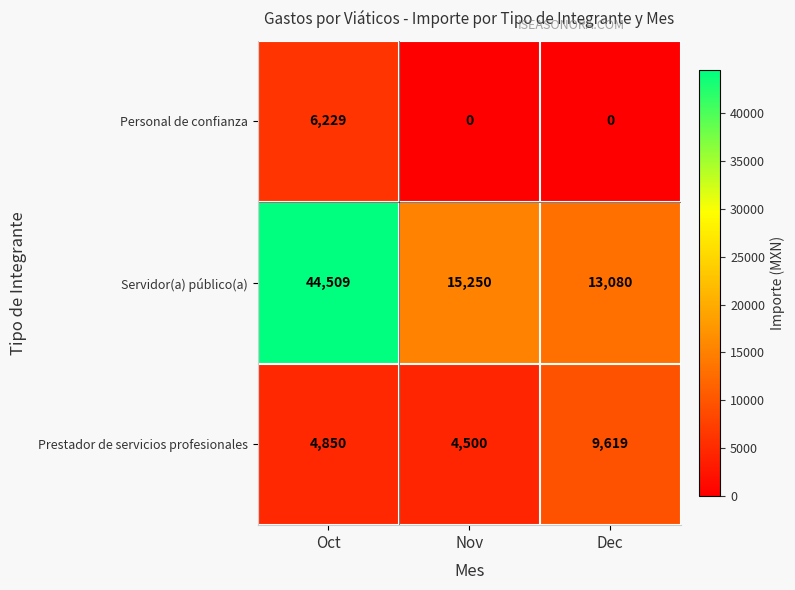

How many Personal de confianza values are between 0 and 6229?

3